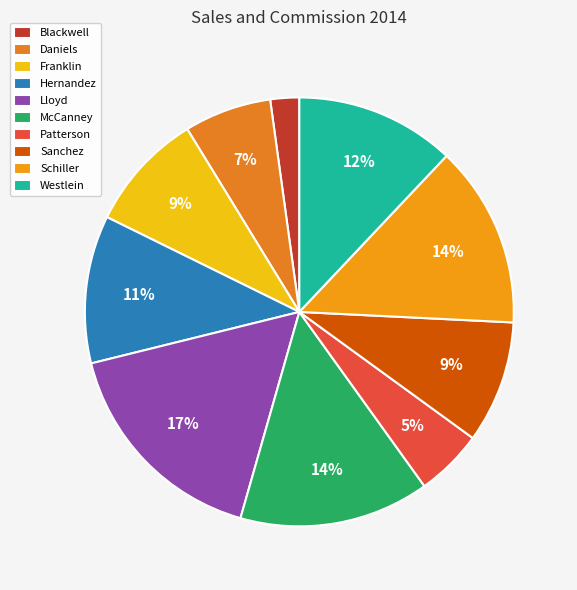

The Westlein slice represents 12% of the pie. True or false?

True